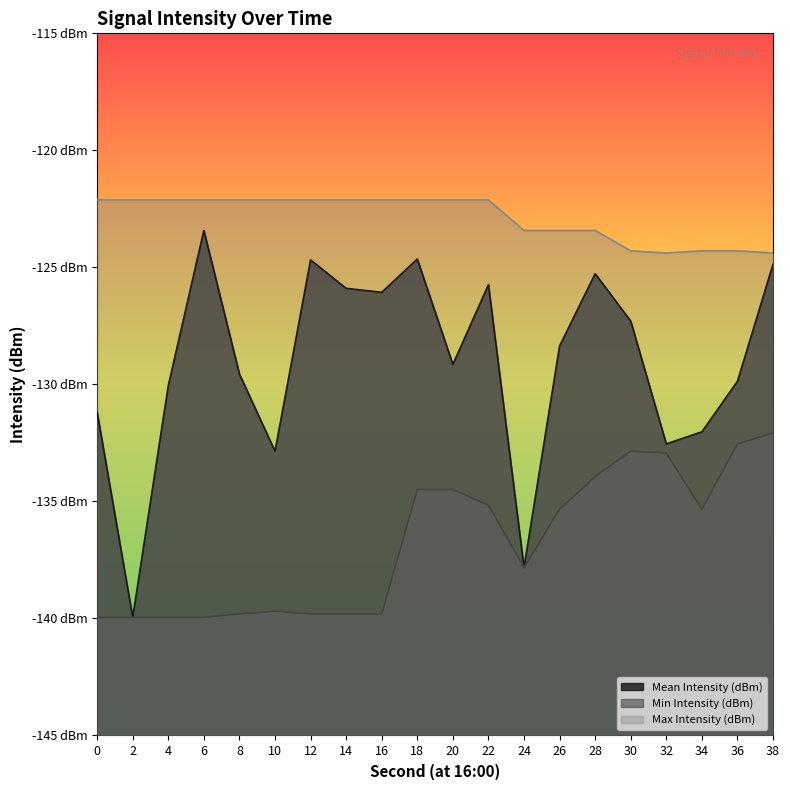

True or false: Max Intensity (dBm) has more than 0 points higher than both neighbors.

False